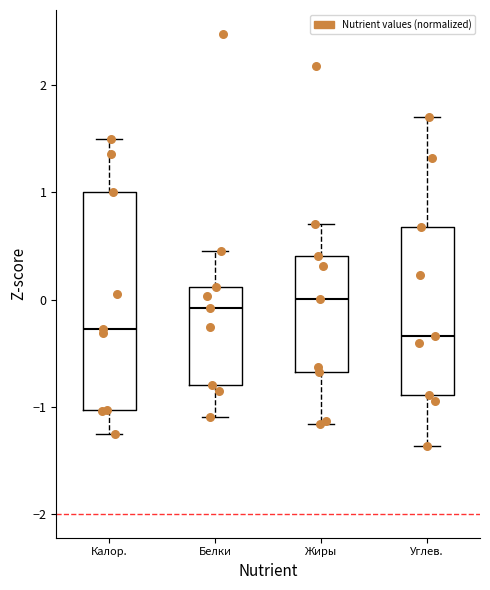

Where is the lower edge of the box for Белки on the y-axis? The values are not printed on the chart, so give them approximately, as read against the axis.

-0.8